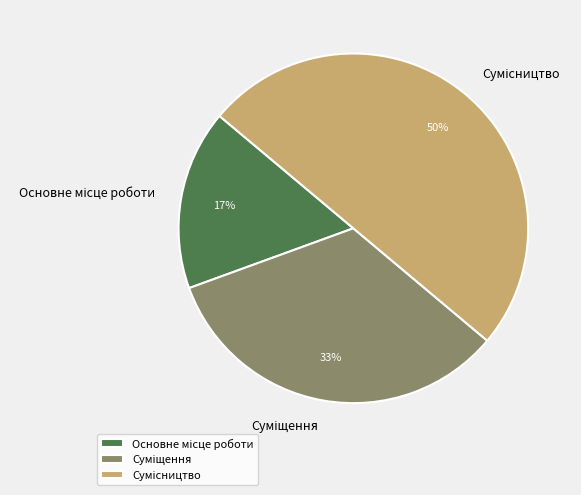

To the nearest percent, what is the average slice percentage?

33%